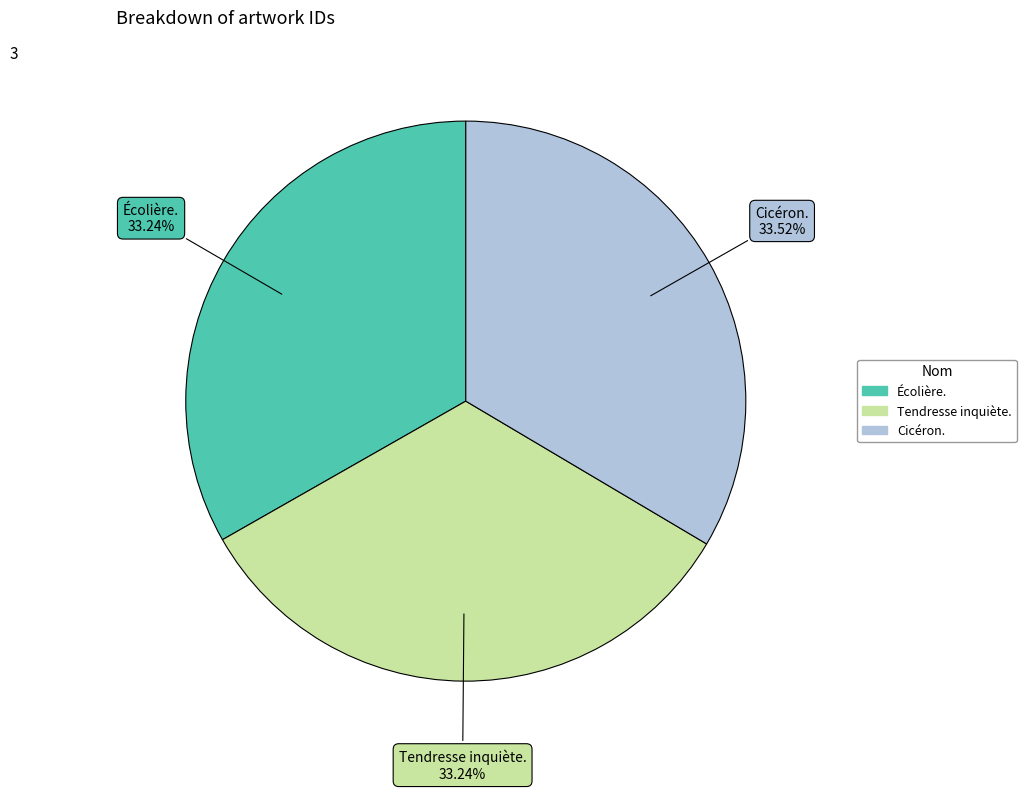

Is Cicéron. the majority of the pie?

No